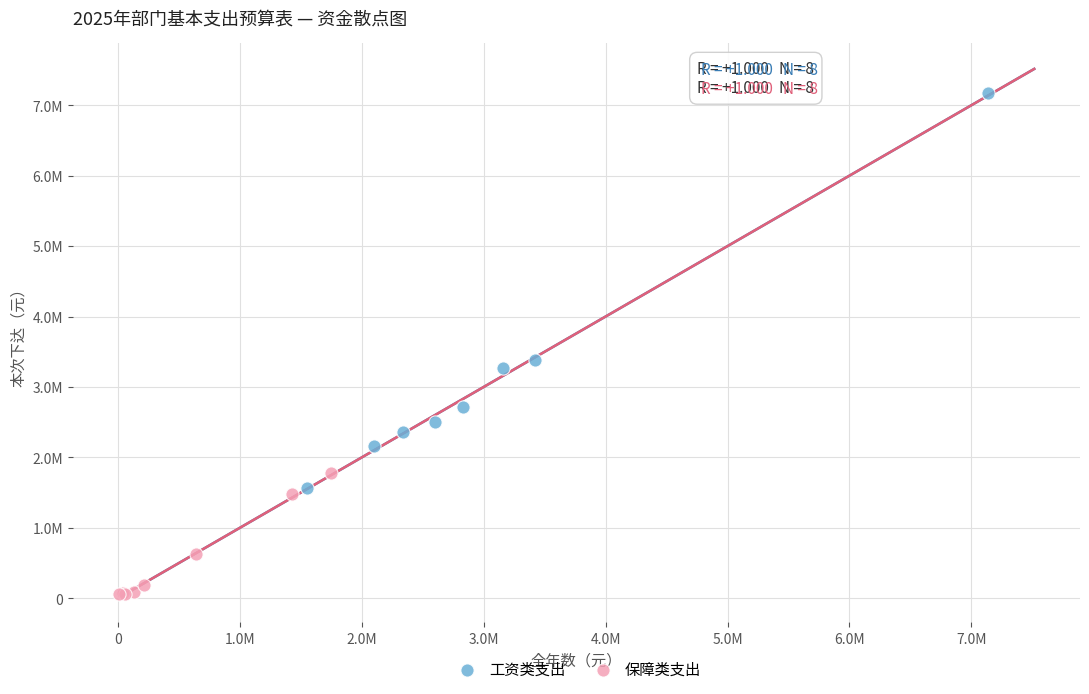

What are all the series names shown in the legend?

工资类支出, 保障类支出